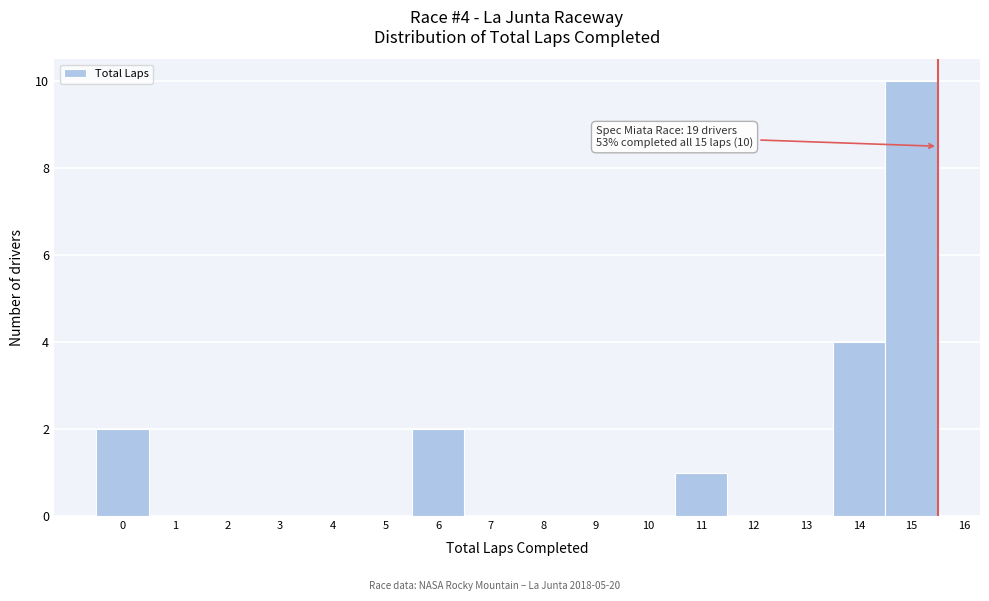

Over which range of the x-axis is the bar tallest?

14.5 to 15.5